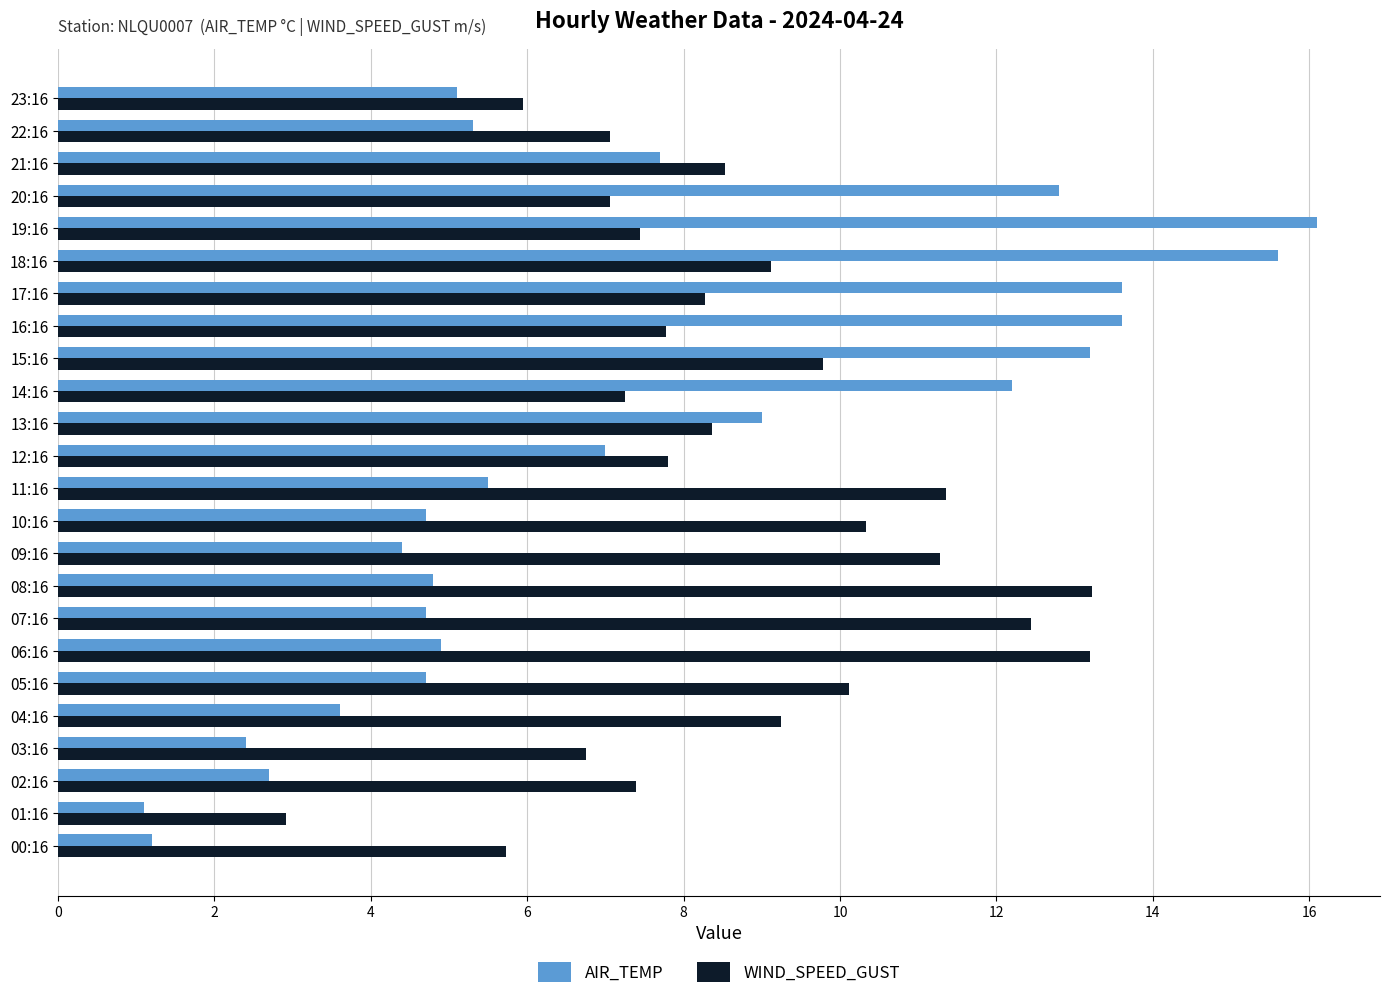

Which series has the largest total across all categories?

WIND_SPEED_GUST